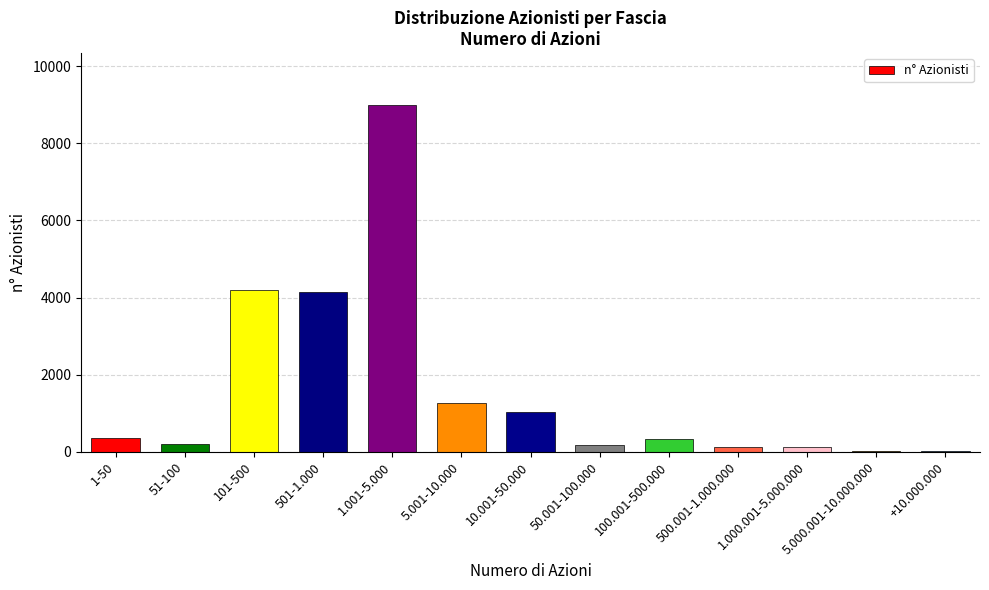

Where is the data nearest to the value 4506?

101-500